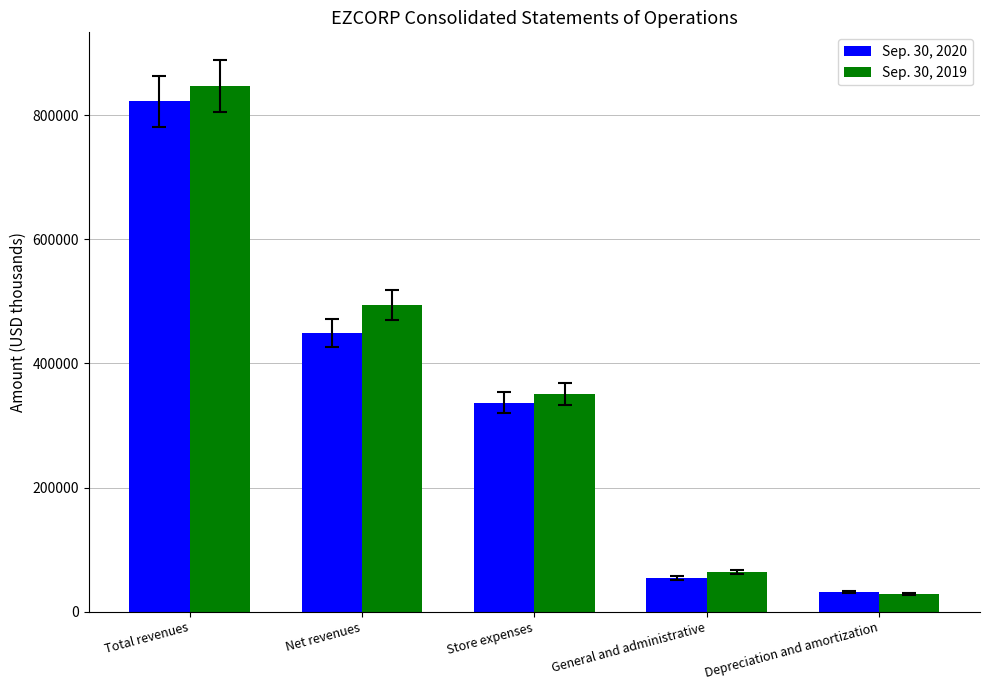

Reading left to right, extract all data points from this chart.

Sep. 30, 2020: 822777	449201	336770	54133	30827
Sep. 30, 2019: 847229	494448	350578	63665	28797